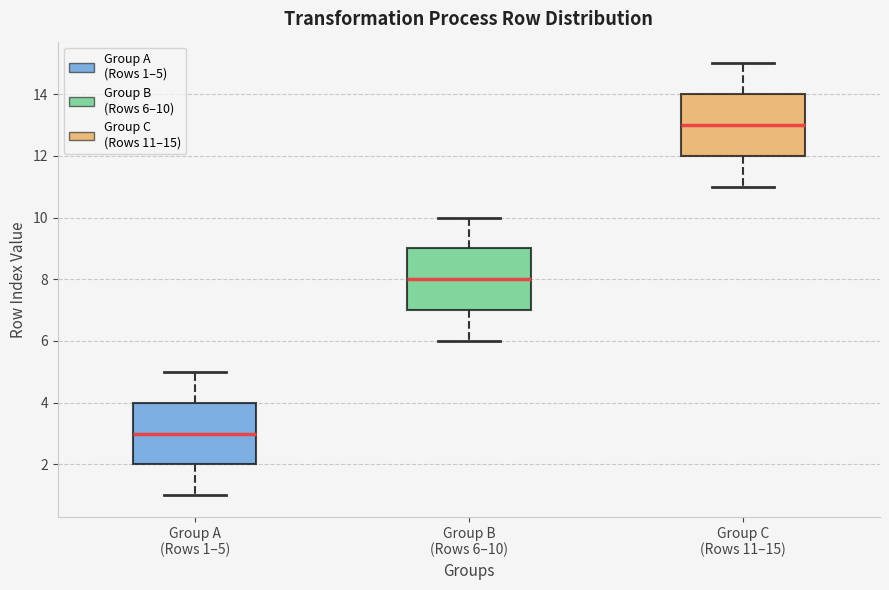

Reading left to right, read every box against the y-axis: the position of its median line, the range the box covers, and the ends of its whiskers. The values are not printed on the chart, so give them approximately, as read against the axis.

Group A (Rows 1–5): median 3, box 2 to 4, whiskers 1 to 5
Group B (Rows 6–10): median 8, box 7 to 9, whiskers 6 to 10
Group C (Rows 11–15): median 13, box 12 to 14, whiskers 11 to 15